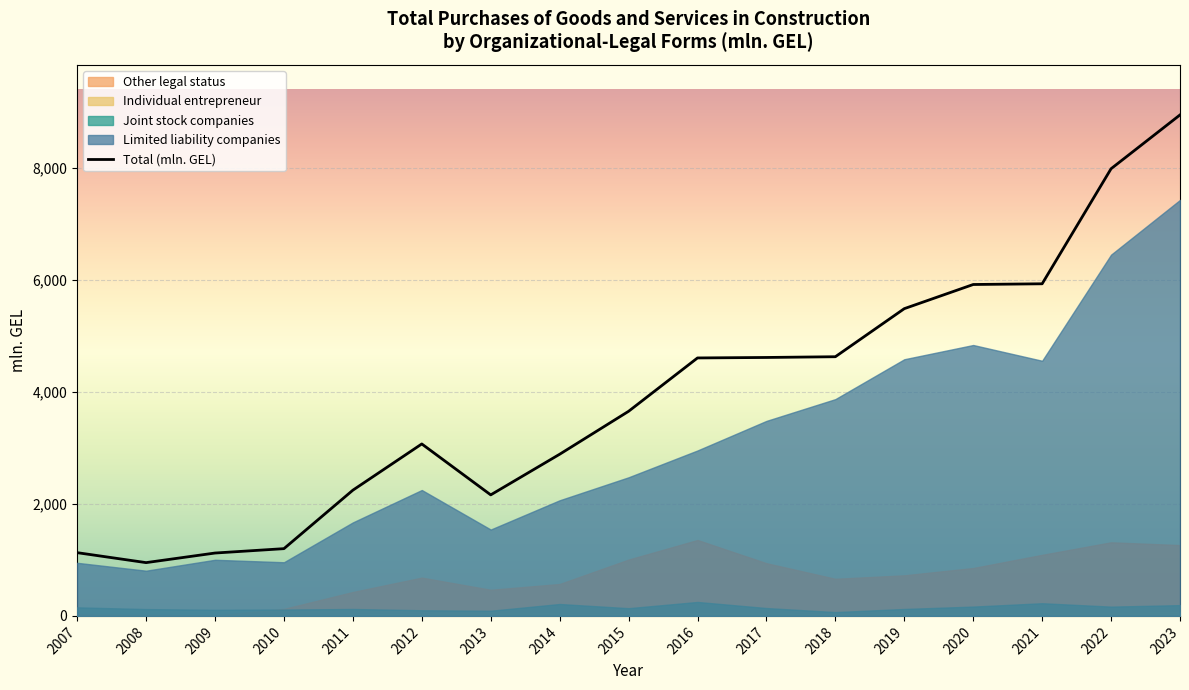

What is the smallest value displayed?

0.6